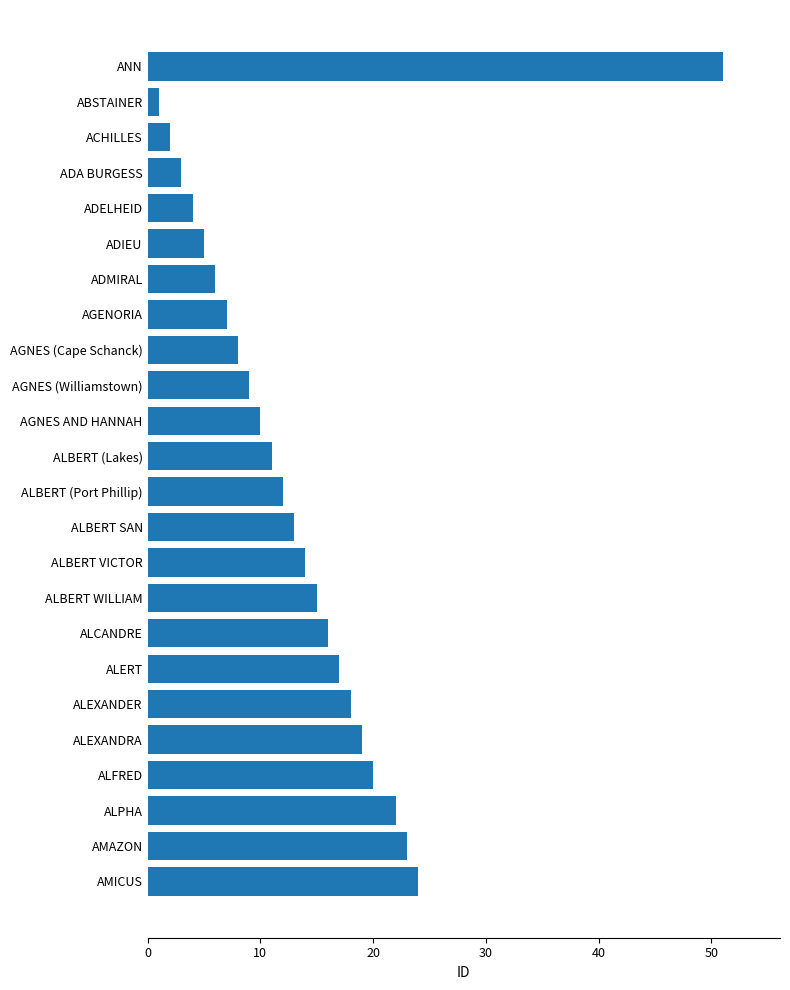

Reading bottom to top, what are all the values shown in this chart?

AMICUS=24	AMAZON=23	ALPHA=22	ALFRED=20	ALEXANDRA=19	ALEXANDER=18	ALERT=17	ALCANDRE=16	ALBERT WILLIAM=15	ALBERT VICTOR=14	ALBERT SAN=13	ALBERT (Port Phillip)=12	ALBERT (Lakes)=11	AGNES AND HANNAH=10	AGNES (Williamstown)=9	AGNES (Cape Schanck)=8	AGENORIA=7	ADMIRAL=6	ADIEU=5	ADELHEID=4	ADA BURGESS=3	ACHILLES=2	ABSTAINER=1	ANN=51